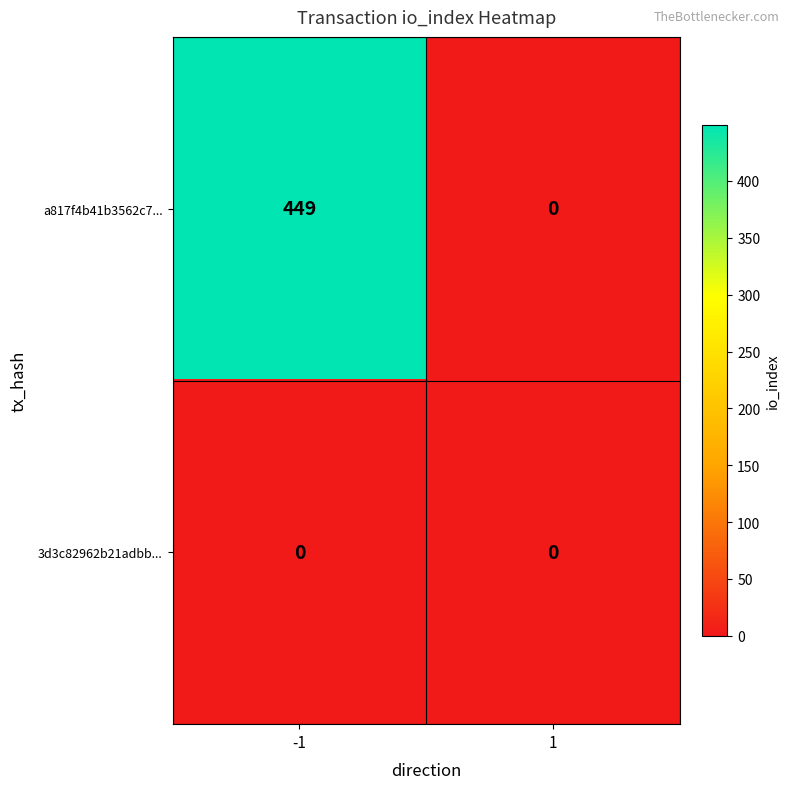

At how many categories does at least one series exceed 218?

1